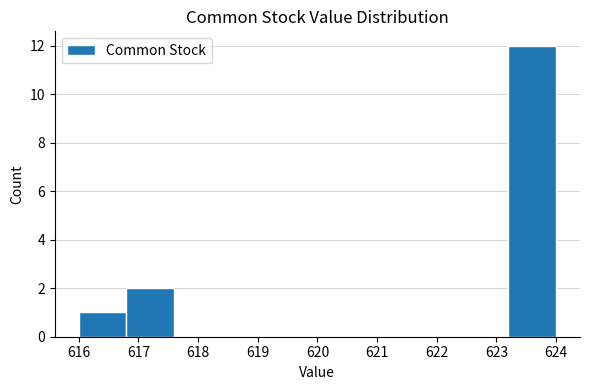

What is the height of the bar covering 623.2 to 624.0 on the x-axis? The values are not printed on the chart, so give them approximately, as read against the axis.

12